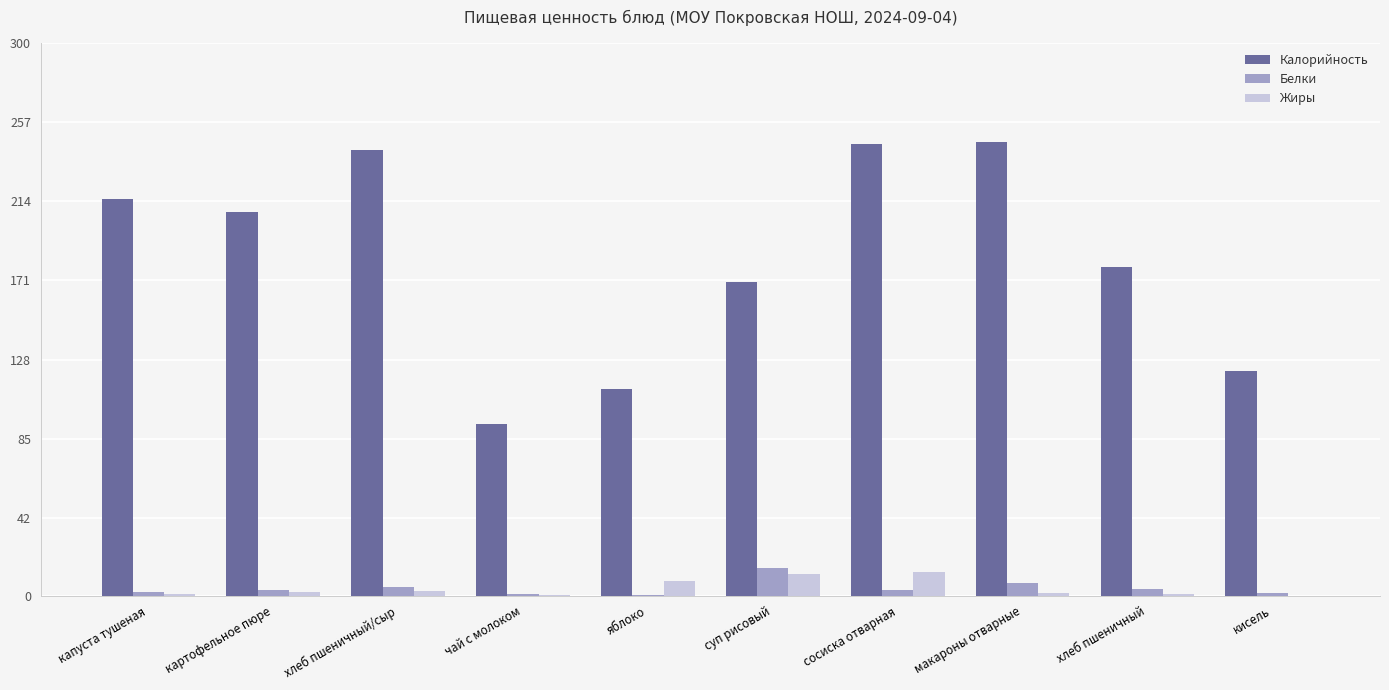

The Белки series shows 6.6 at макароны отварные. True or false?

True